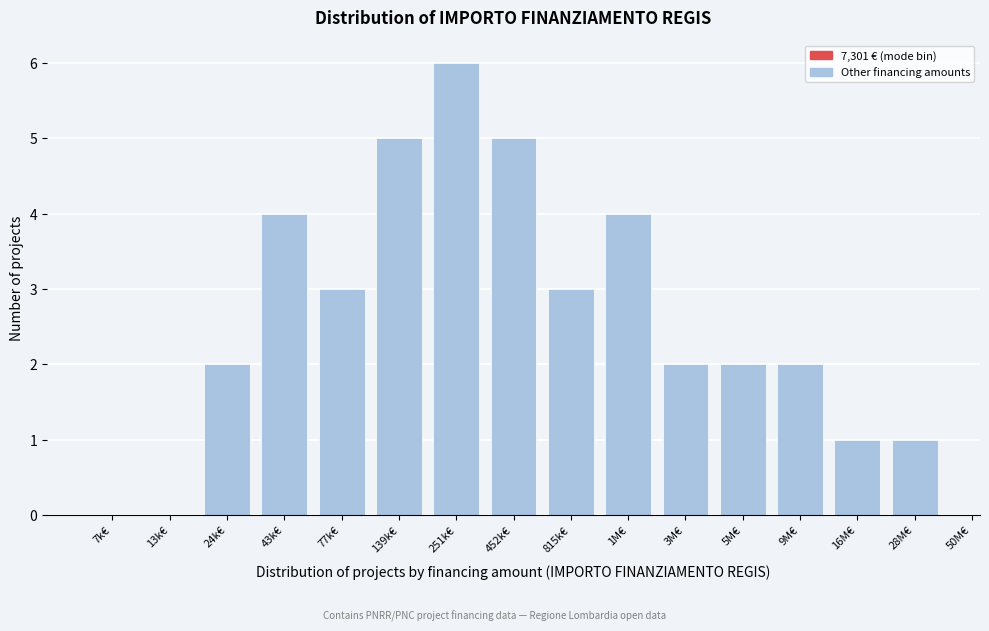

Reading left to right, transcribe all the data shown in this chart.

7k€=0	13k€=0	24k€=2	43k€=4	77k€=3	139k€=5	251k€=6	452k€=5	815k€=3	1M€=4	3M€=2	5M€=2	9M€=2	16M€=1	28M€=1